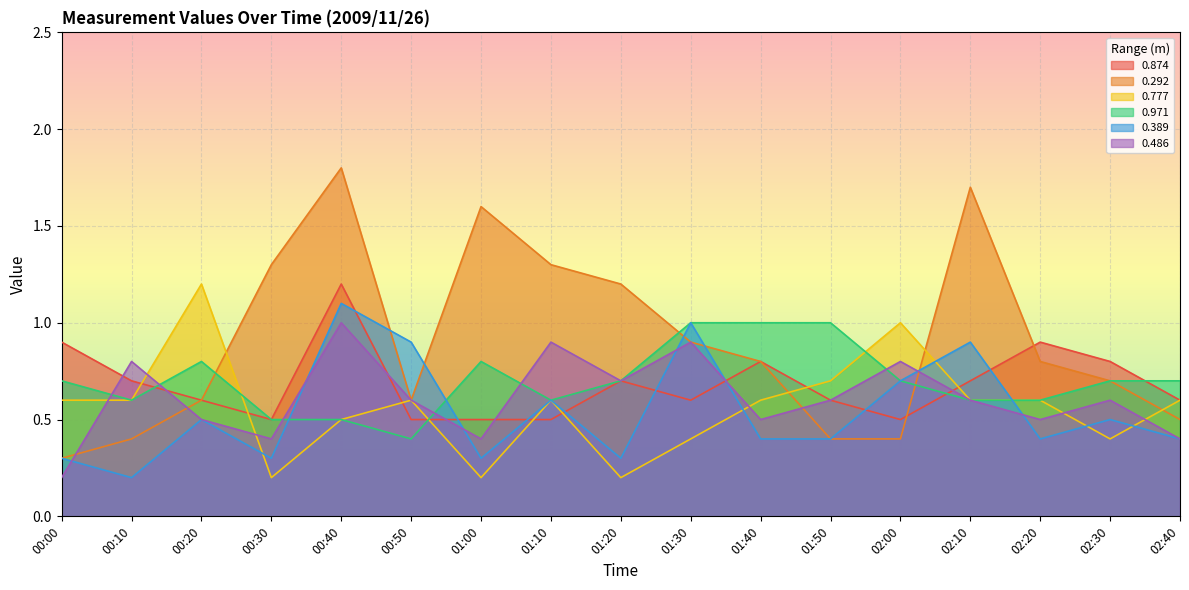

The value of 0.971 at 01:10 is 0.6. True or false?

True